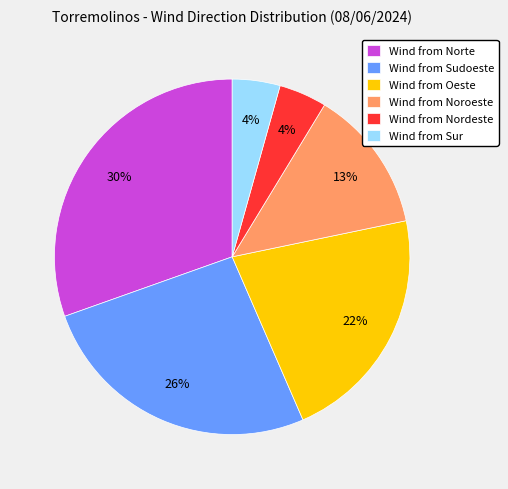

Does any single category account for the majority?

No